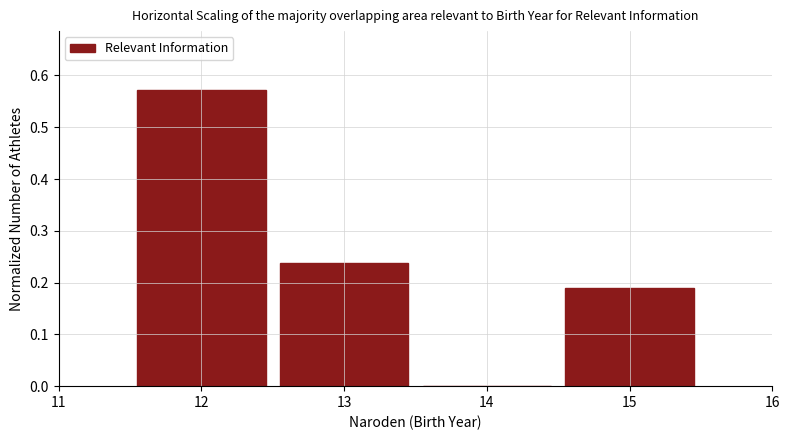

What is the height of the bar covering 14.5 to 15.5 on the x-axis? The values are not printed on the chart, so give them approximately, as read against the axis.

0.19